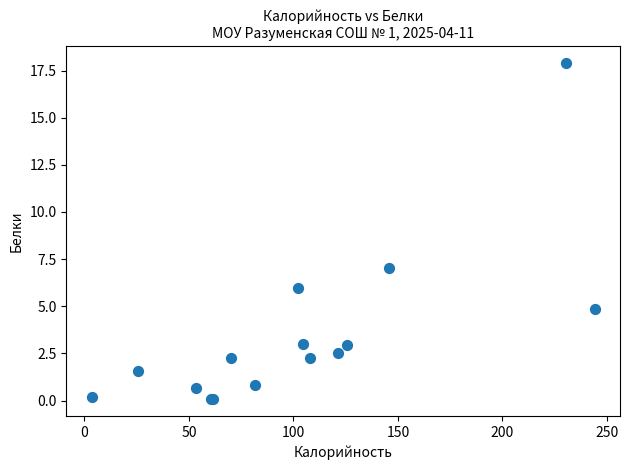

What Y value in the scatter plot is closest to 8?

7.0